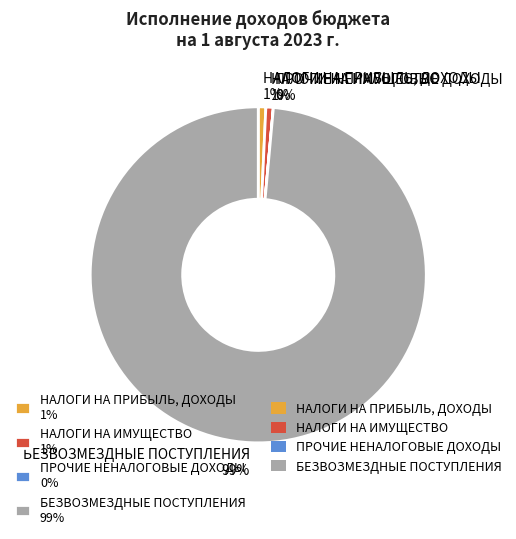

To the nearest percent, what percentage of the pie is НАЛОГИ НА ИМУЩЕСТВО 1%?

1%